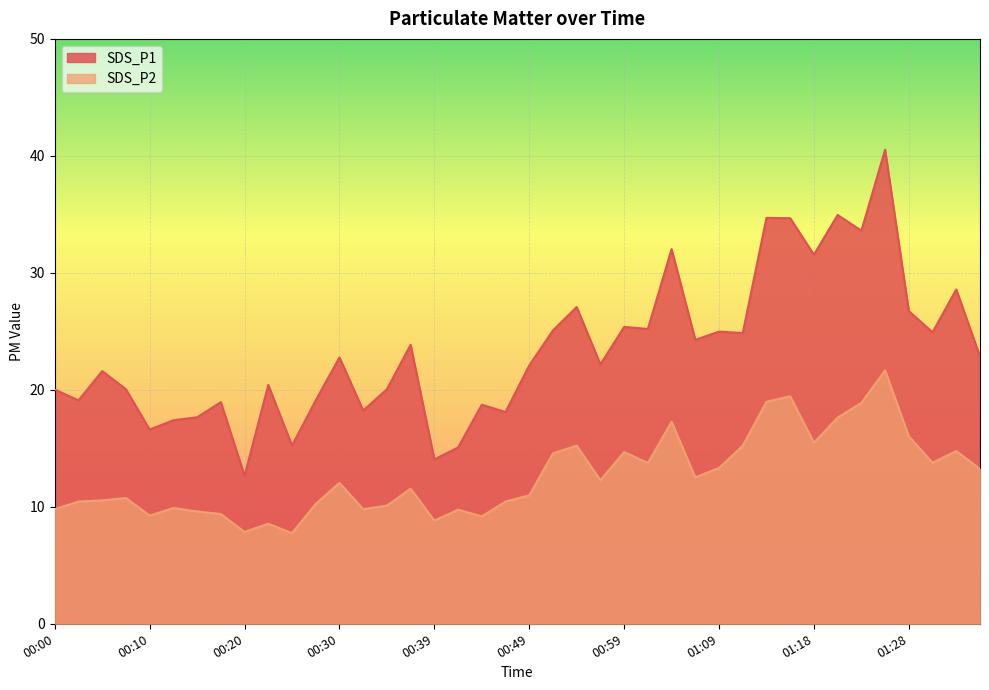

The SDS_P1 series shows 27.1 at 00:54. True or false?

True